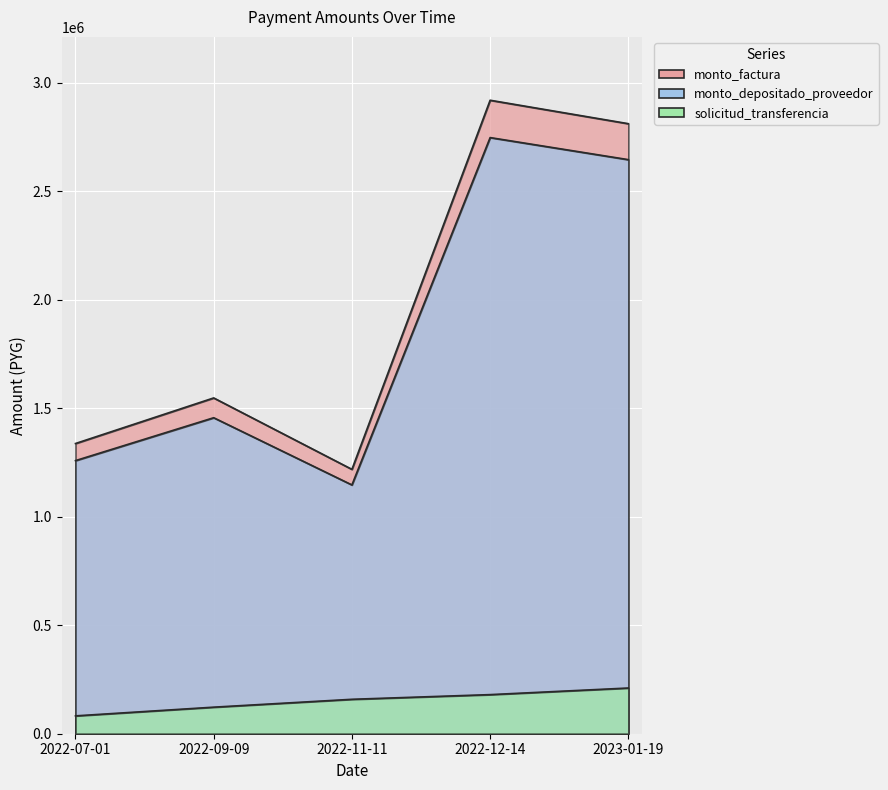

Reading left to right, what are all the values shown in this chart?

monto_factura: 2022-07-01=1337000	2022-09-09=1547000	2022-11-11=1218000	2022-12-14=2918500	2023-01-19=2810500
monto_depositado_proveedor: 2022-07-01=1258178	2022-09-09=1455797	2022-11-11=1146194	2022-12-14=2746442	2023-01-19=2644808
solicitud_transferencia: 2022-07-01=82260	2022-09-09=122364	2022-11-11=158590	2022-12-14=180165	2023-01-19=210568